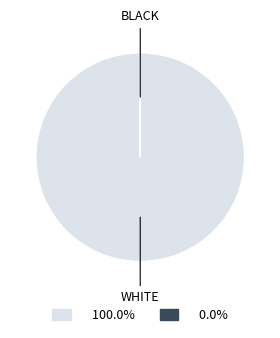

Does any single category account for the majority?

Yes